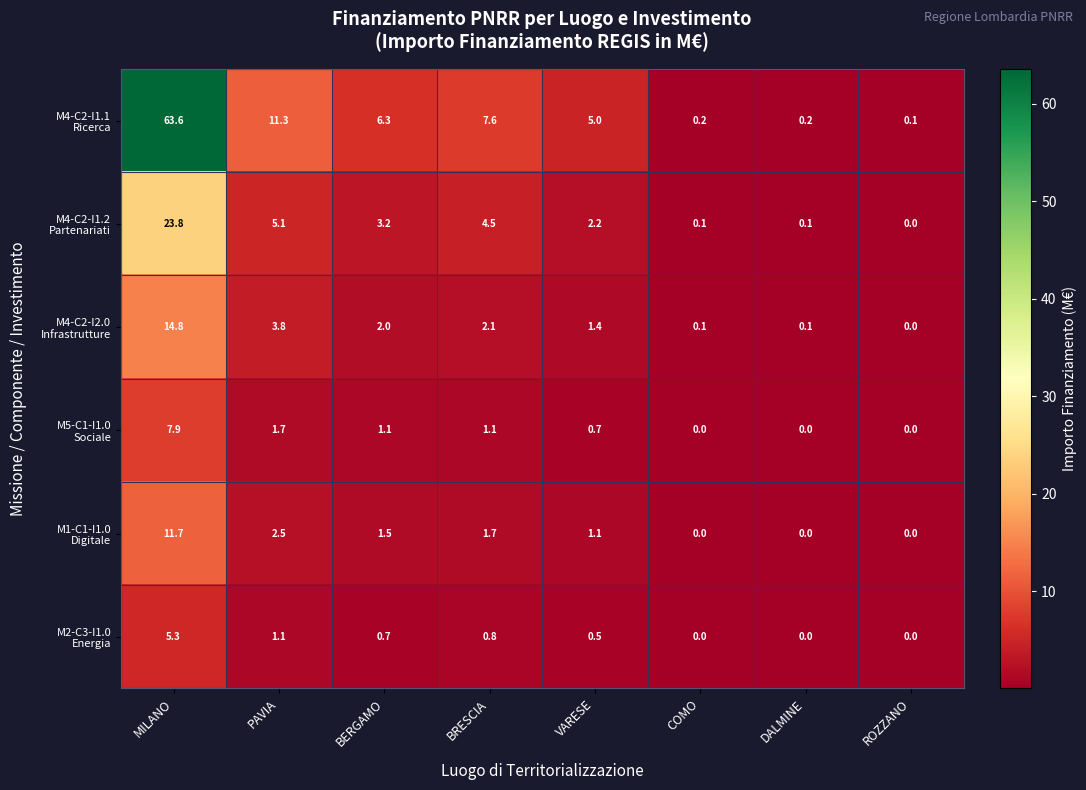

Which category has the highest value across all series?

MILANO